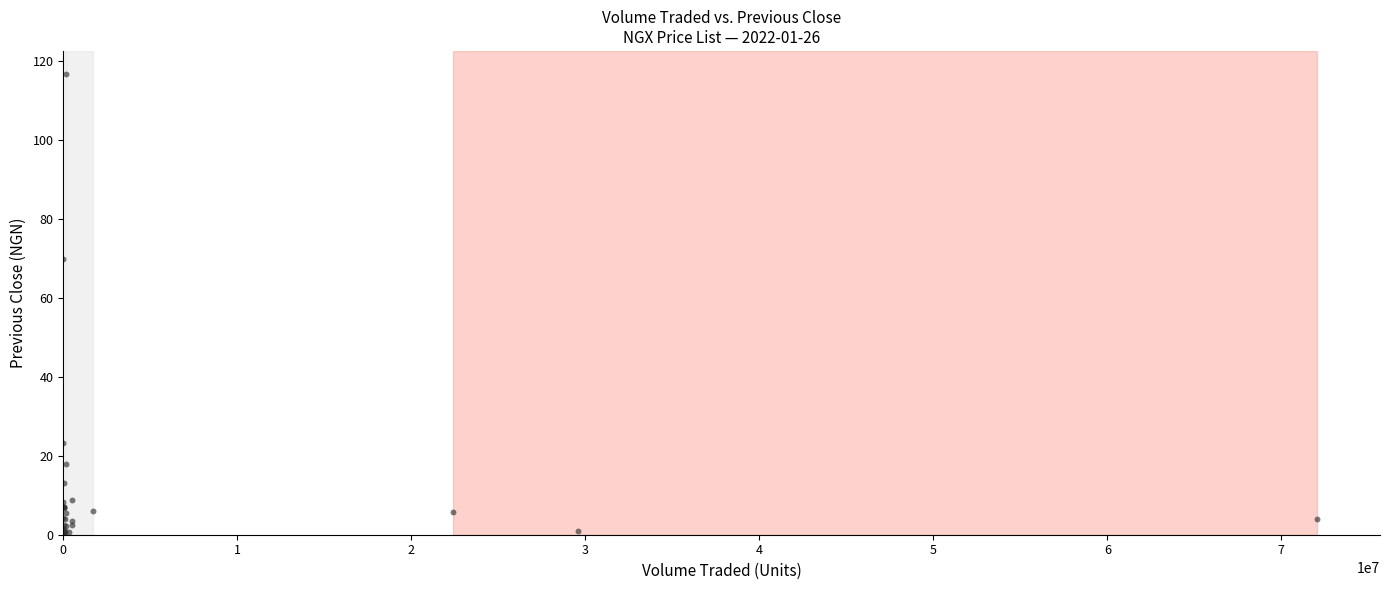

What Y value in the scatter plot is closest to 58?

70.0